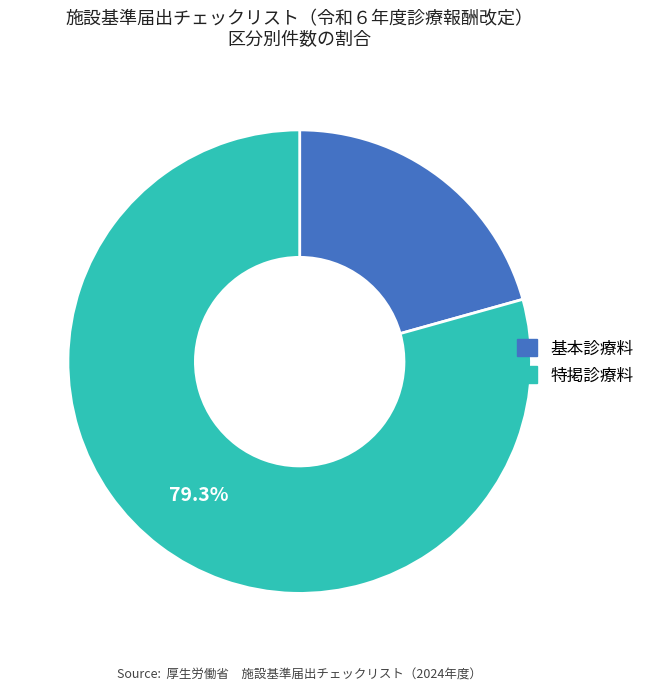

To the nearest percent, what is the difference between the 特掲診療料 and 基本診療料 slice percentages?

59%